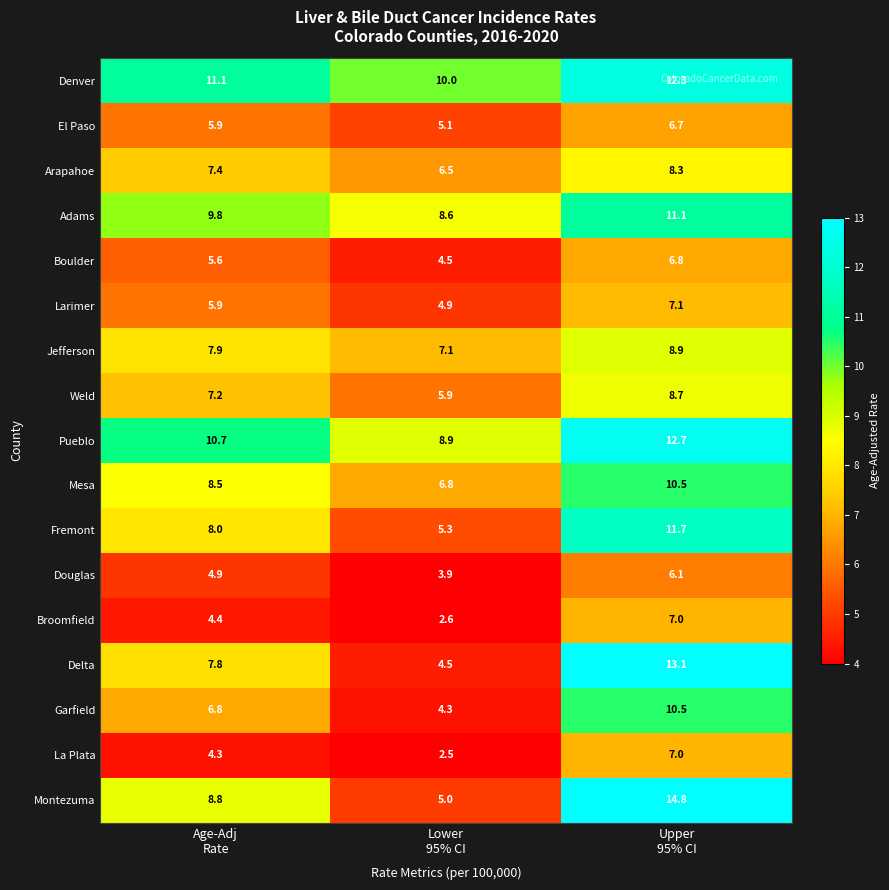

What is the maximum value for El Paso?

6.7